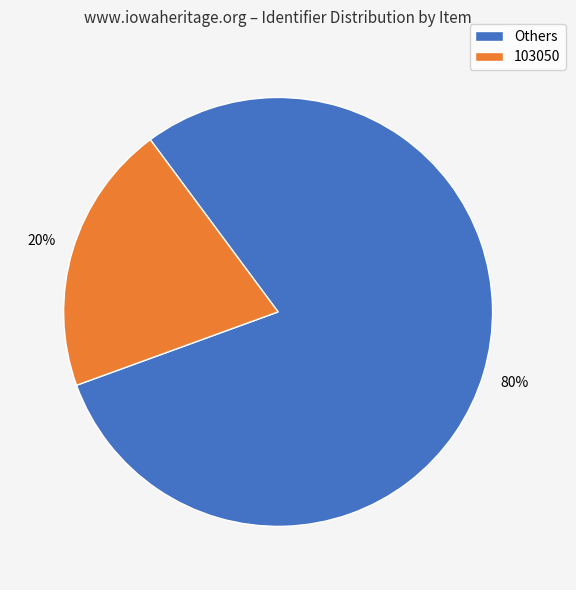

True or false: Others accounts for 80% of the total.

True